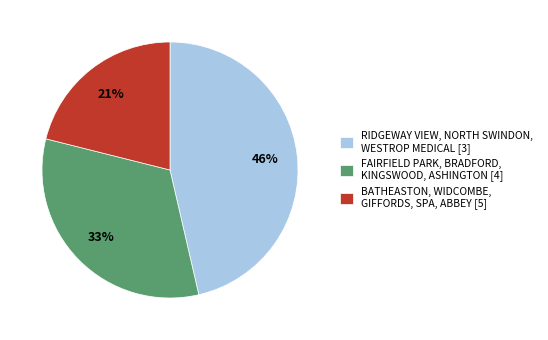

To the nearest percent, what is the difference between the largest and smallest slice percentages?

25%